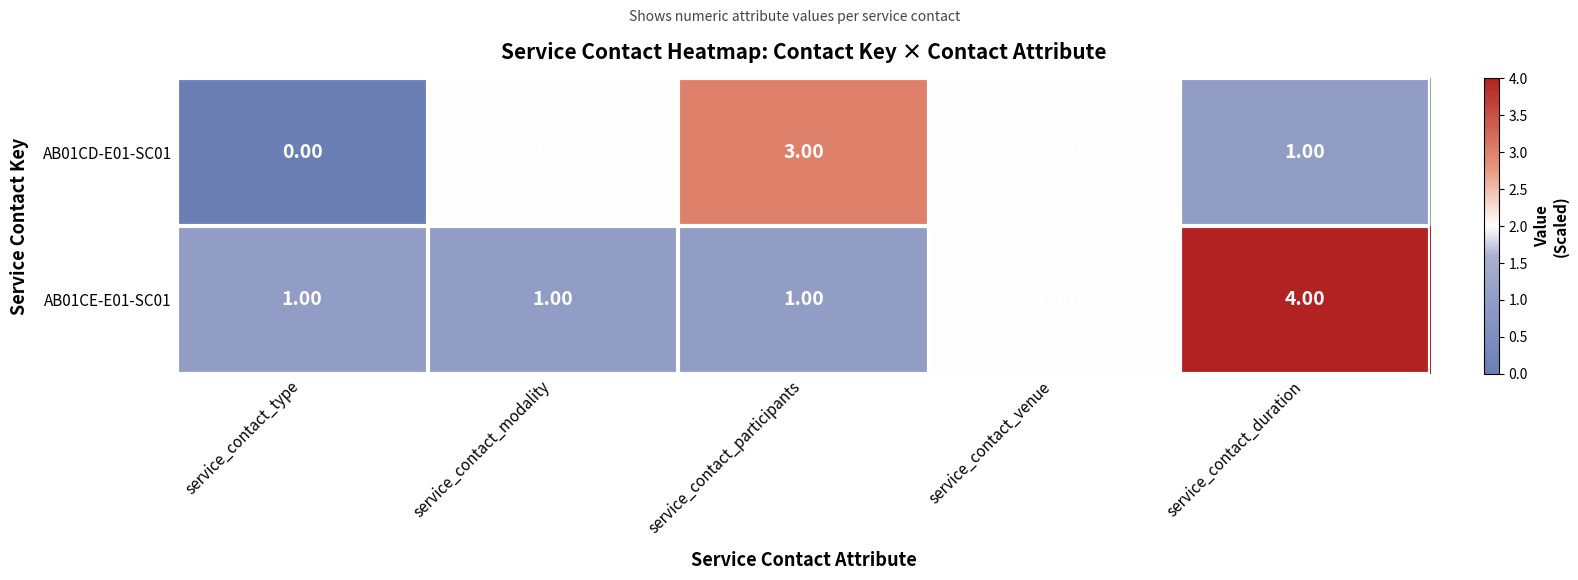

At which label is AB01CD-E01-SC01 closest to 1?

service_contact_duration